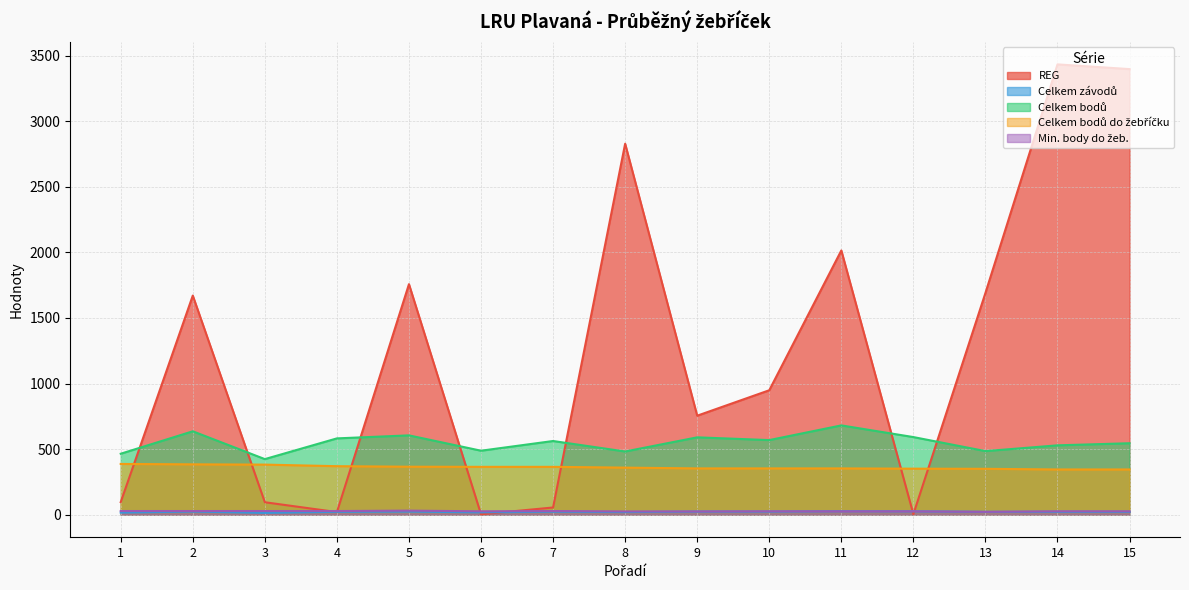

What is the difference between the maximum and second lowest values in the Celkem závodů series?

11